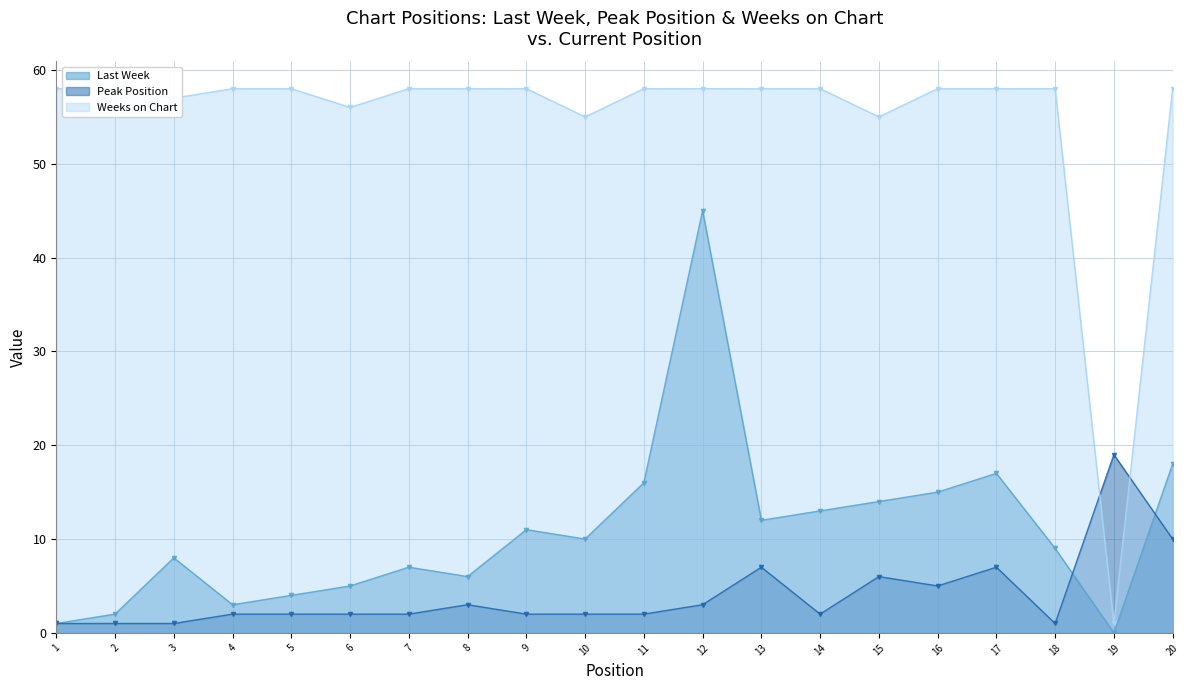

What is the value of the Peak Position point at the 3rd from the left?

1